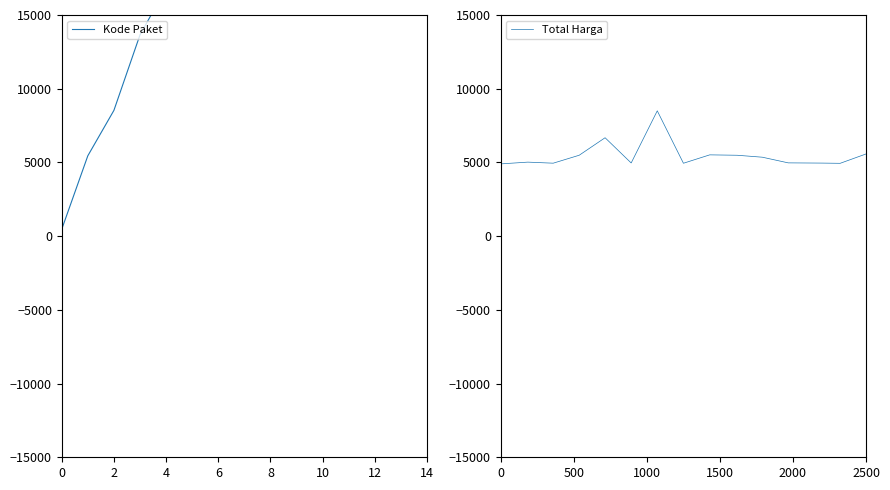

True or false: the data has more than 2 interior local peaks.

False